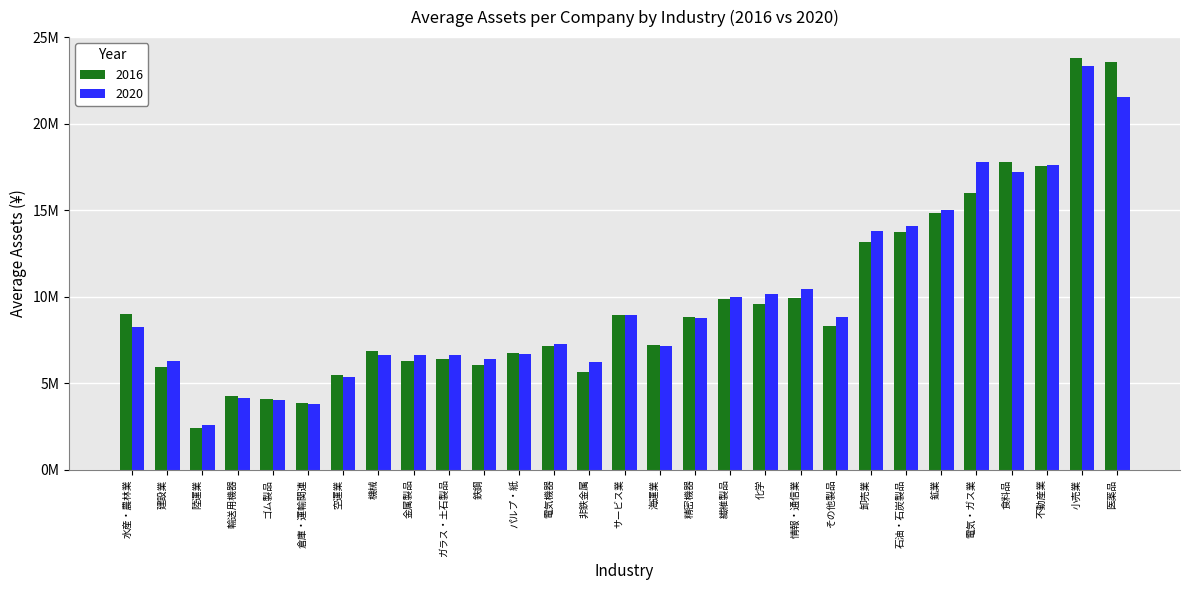

The value of 2020 at 鉄鋼 is 6384857.8. True or false?

True